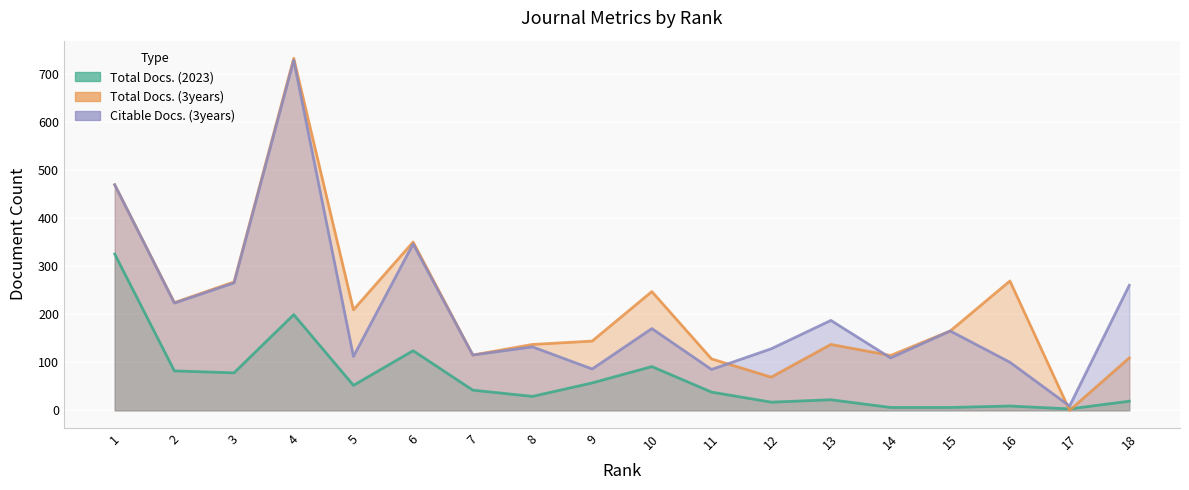

In Total Docs. (2023), how many points are lower than both neighbors (excluding endpoints)?

5